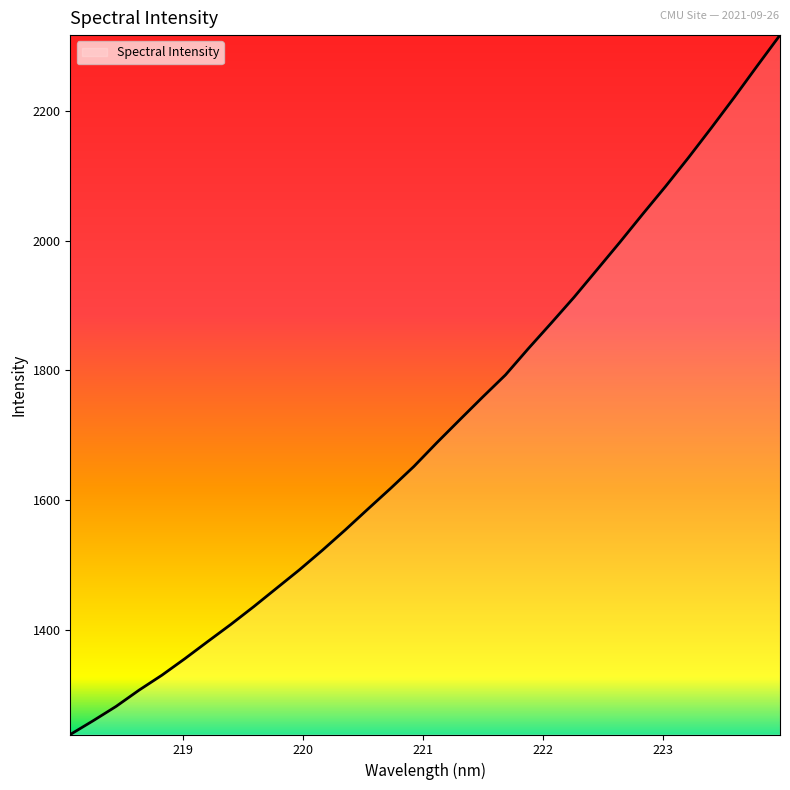

What is the smallest value displayed?

1238.6